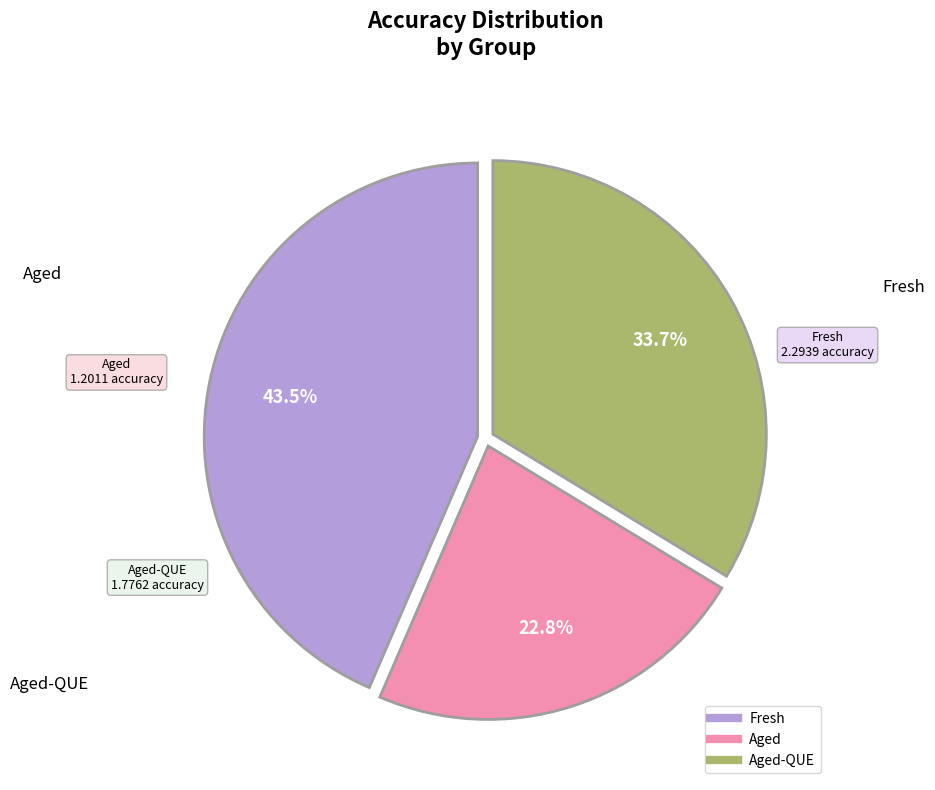

Is there a majority slice in this chart?

No